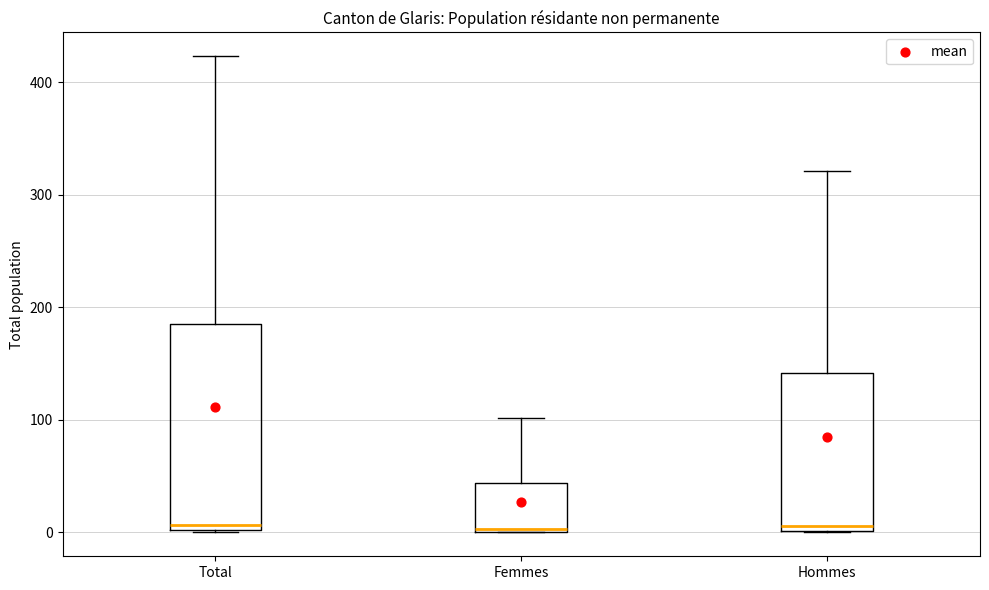

Where does the upper whisker of the box for Total end on the y-axis? The values are not printed on the chart, so give them approximately, as read against the axis.

420